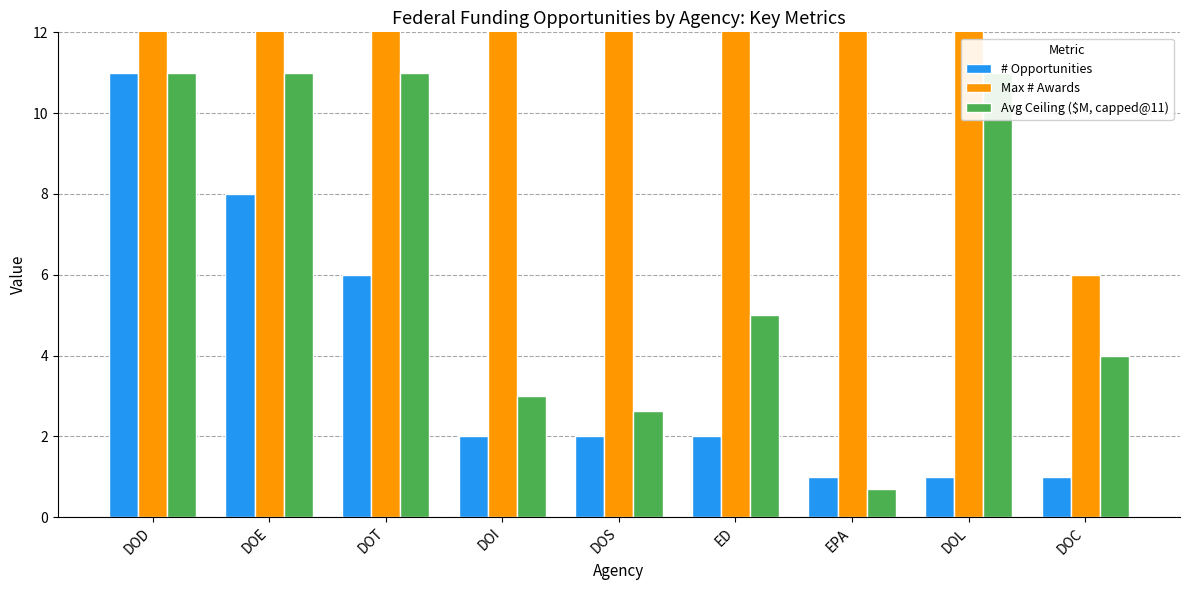

Reading left to right, transcribe all the data shown in this chart.

# Opportunities: 11.0	8.0	6.0	2.0	2.0	2.0	1.0	1.0	1.0
Max # Awards: 25.0	80.0	40.0	59.0	15.0	34.0	25.0	59.0	6.0
Avg Ceiling ($M, capped@11): 11.0	11.0	11.0	3.0	2.6	5.0	0.7	11.0	4.0